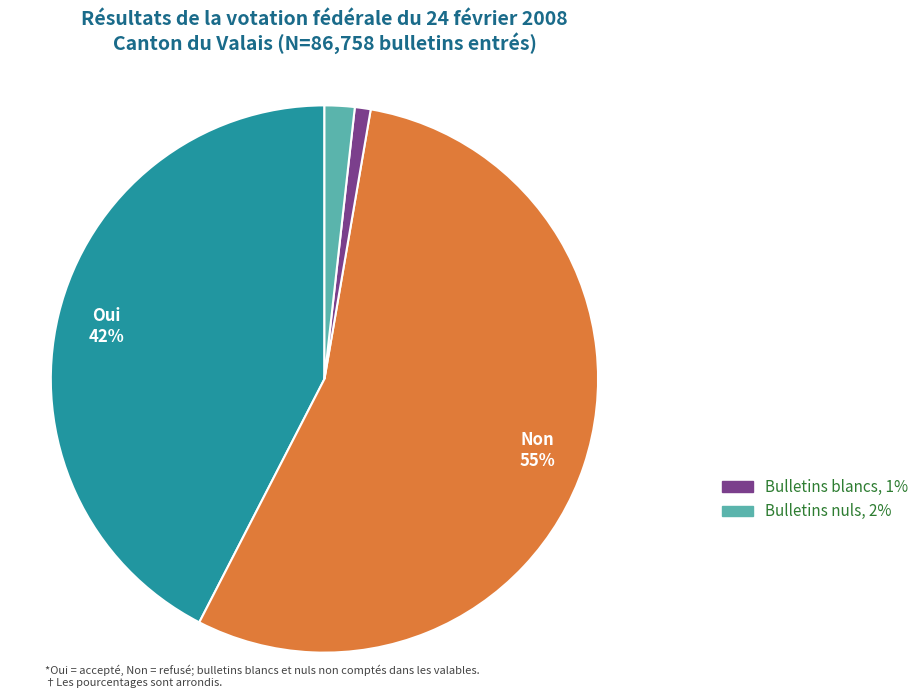

Is there a majority slice in this chart?

Yes